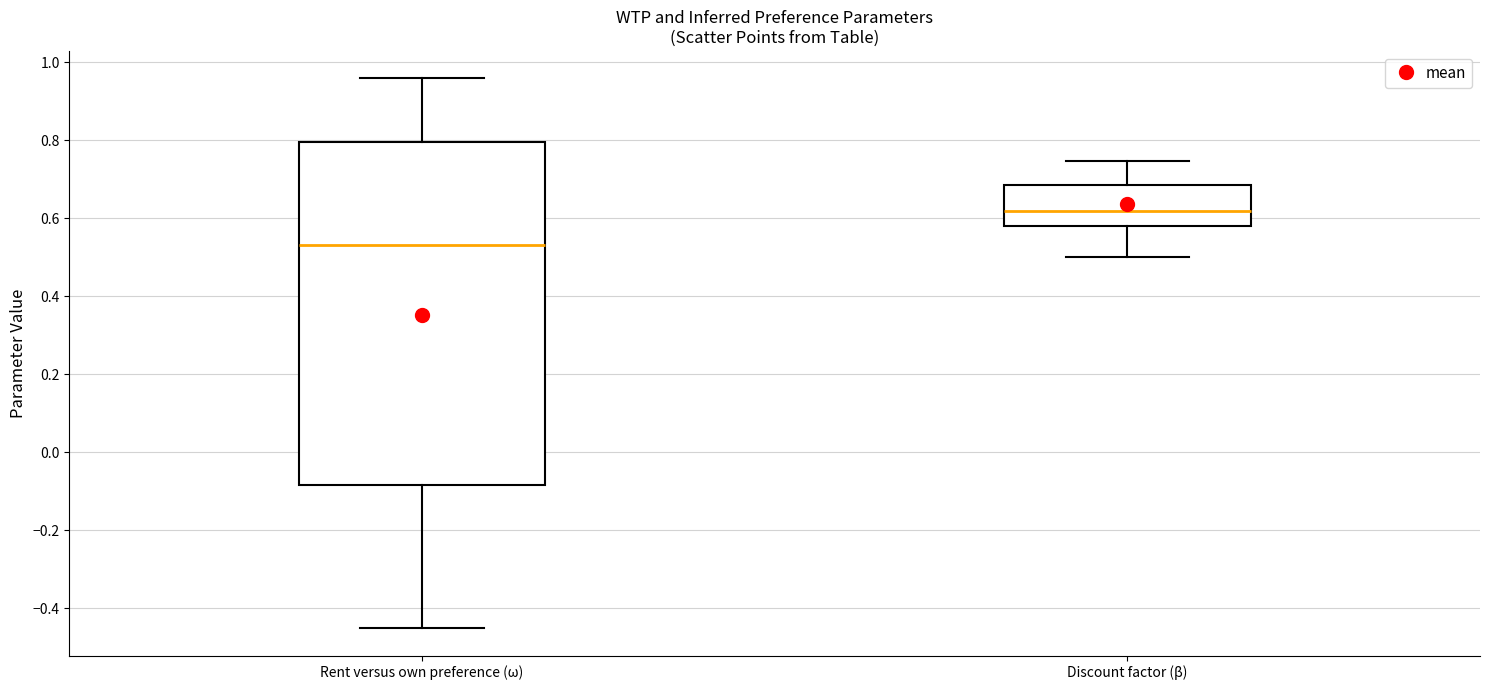

Comparing the boxes themselves (not the whiskers), which one is the tallest?

Rent versus own preference (ω)